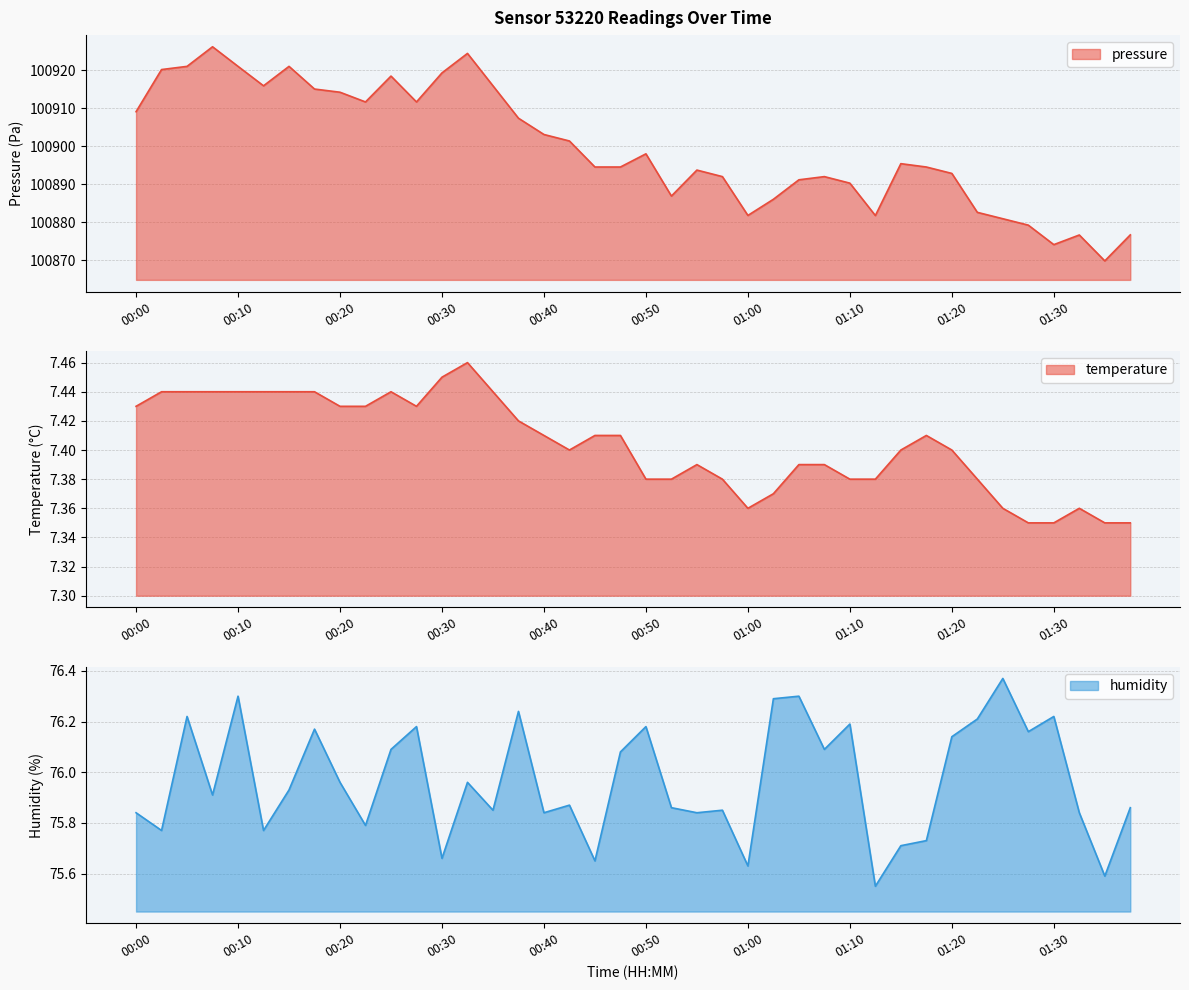

What is the average value of the humidity series?

76.0